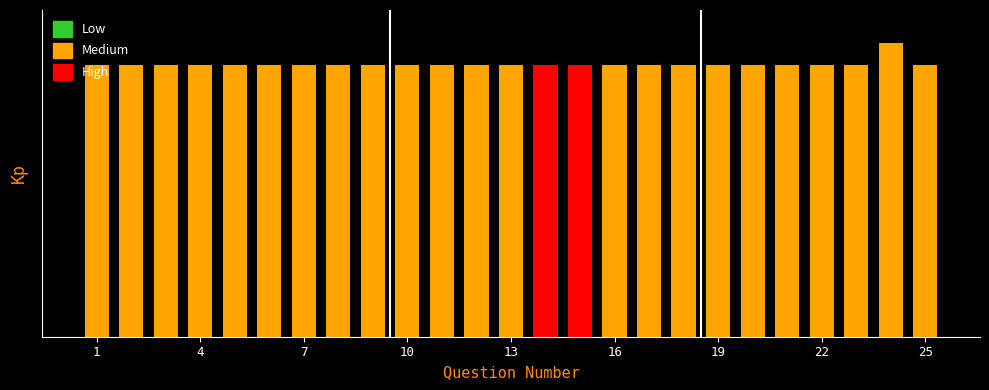

What is the spread (max minus min) of values at 8?

5